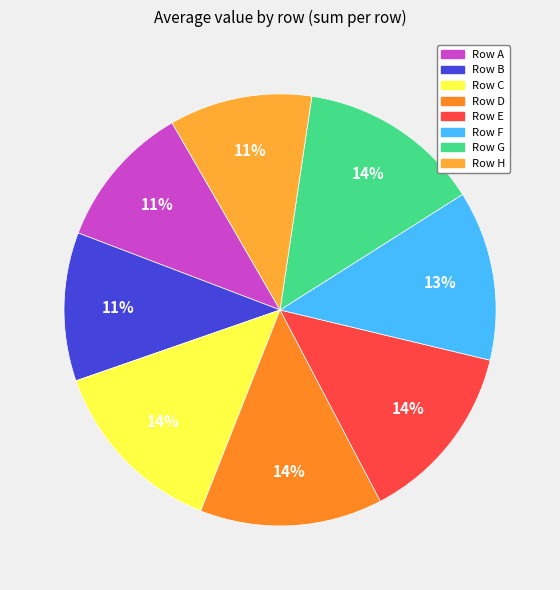

Is there any slice that represents more than half of the pie?

No